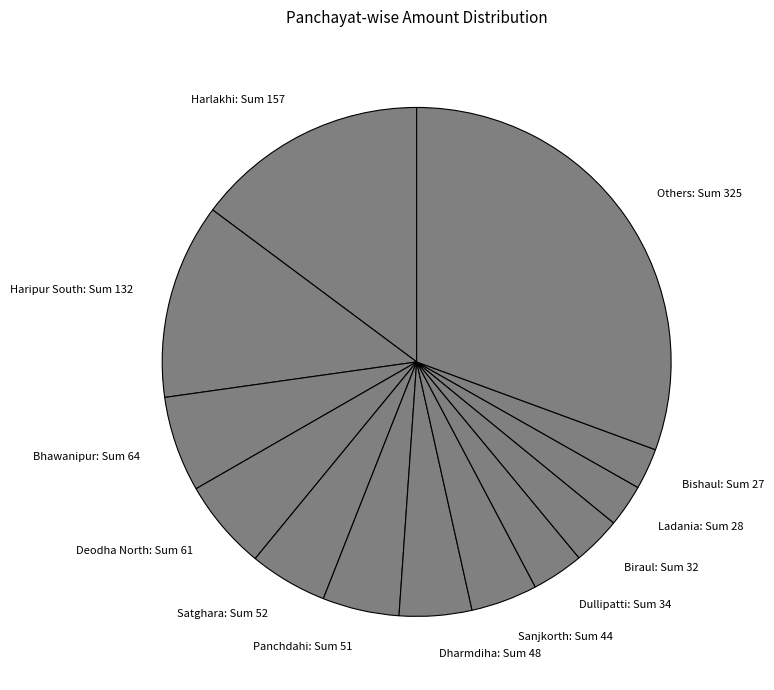

Is the sum of Dharmdiha: Sum 48 and Sanjkorth: Sum 44 greater than half?

No